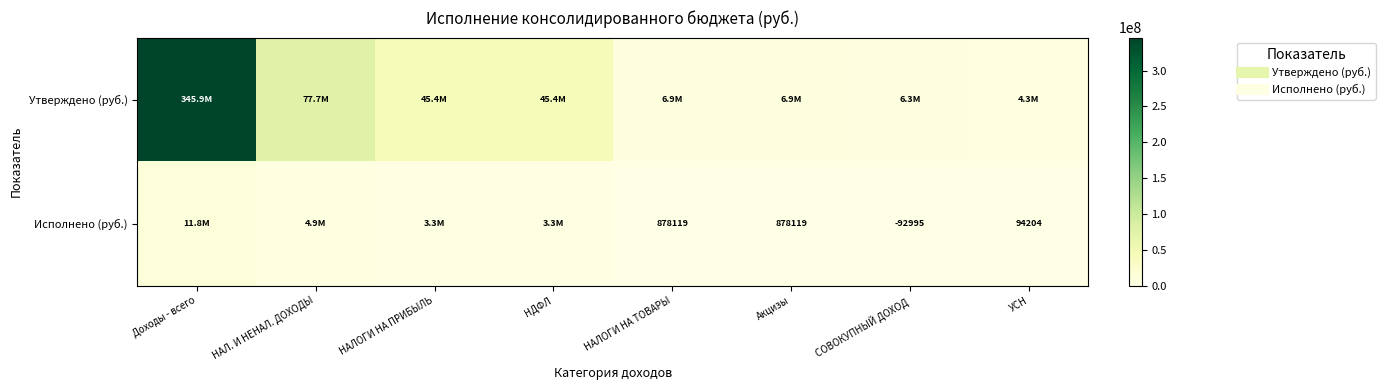

Rank the series by their maximum value, from lowest to highest.

Исполнено (руб.), Утверждено (руб.)